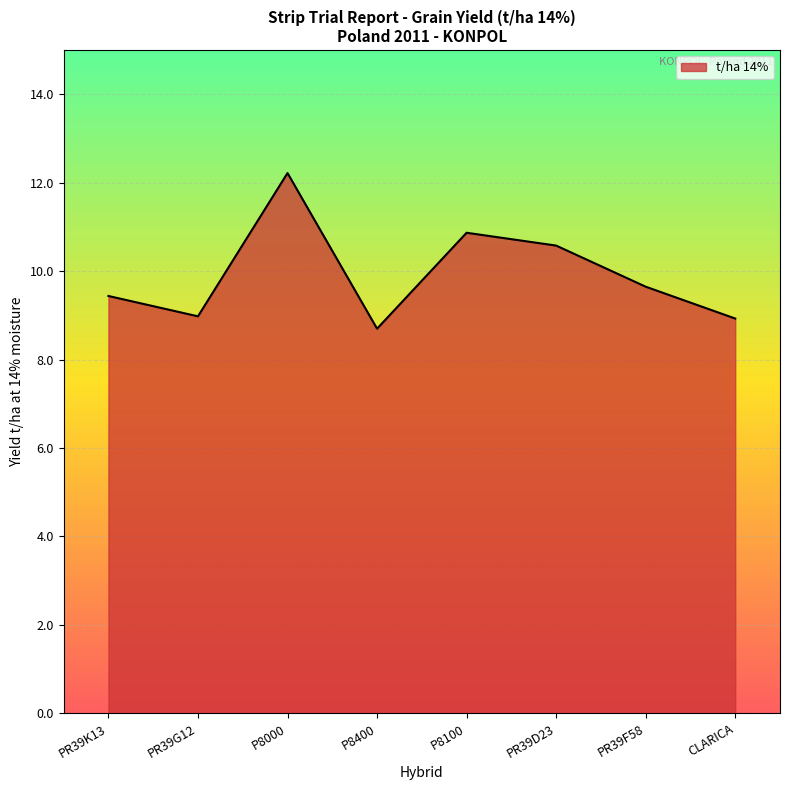

The chart shows a value of 12.2 at P8000. True or false?

True